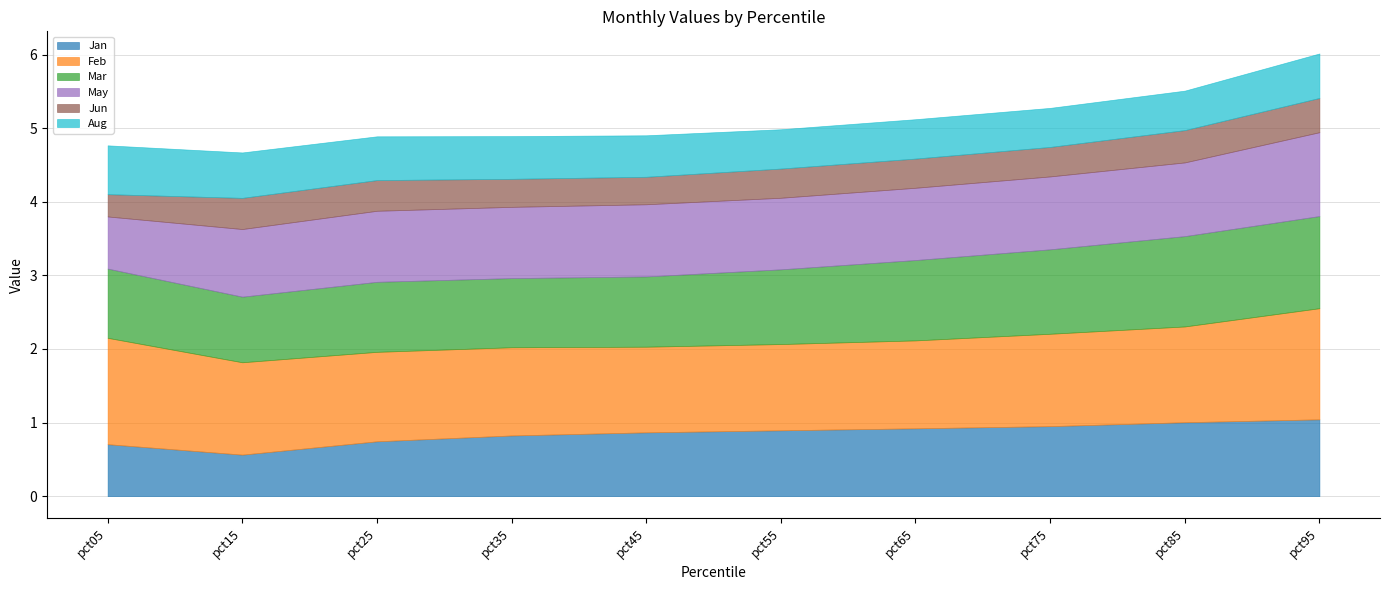

Where is Jun nearest to the value 0?

pct05